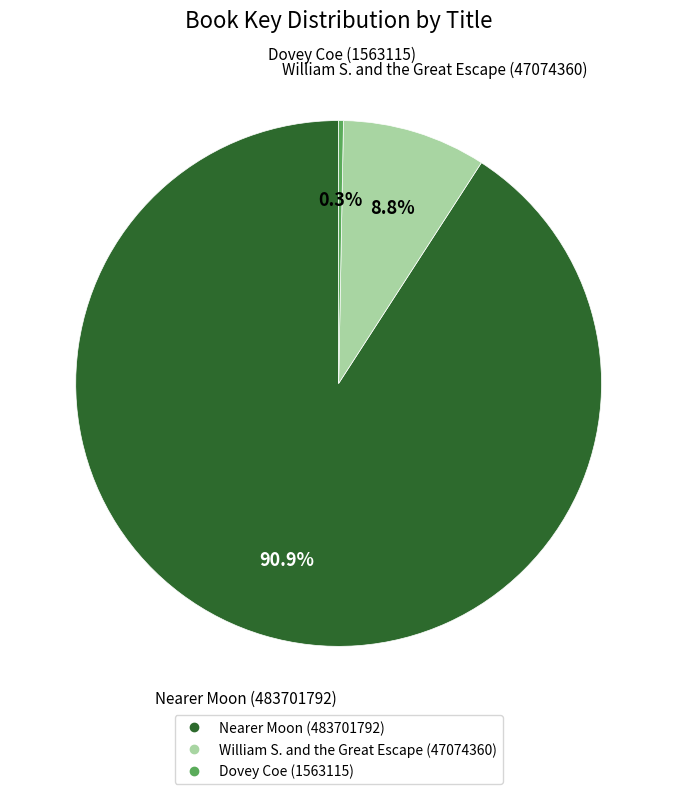

To the nearest percent, what is the difference between the largest and smallest slice percentages?

91%